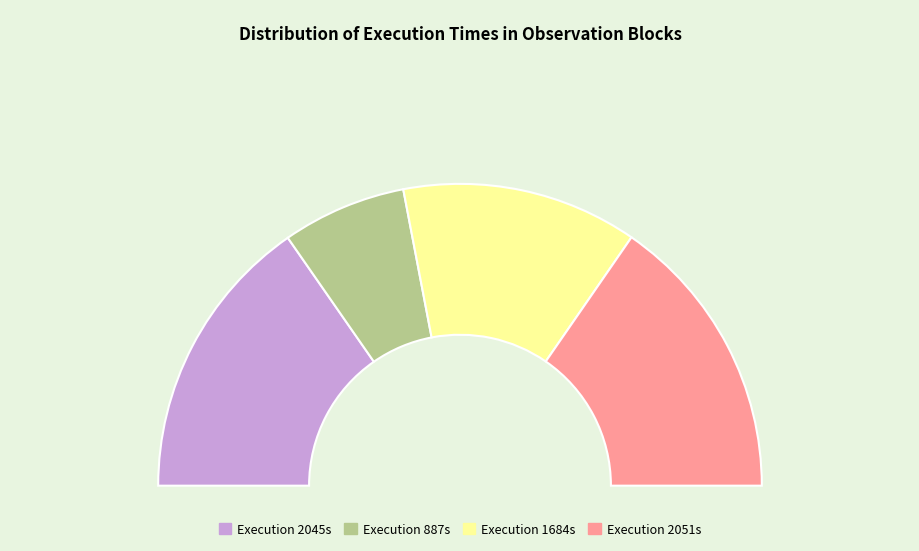

Combined, what portion of the pie is 2051 and 887?

44.1%